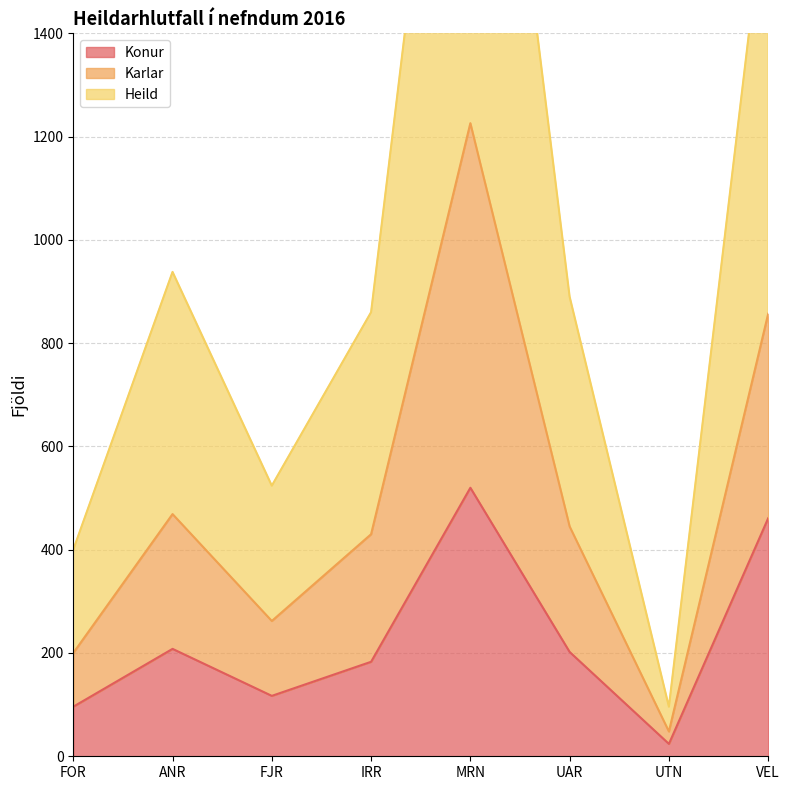

What is the minimum value shown in the chart?

24